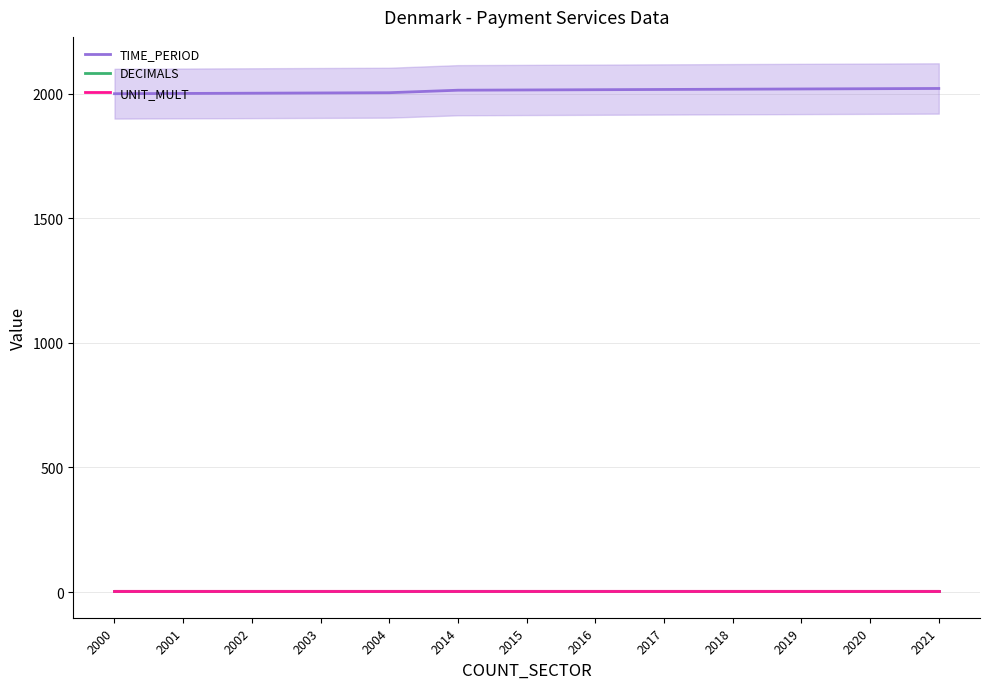

The value of TIME_PERIOD at 2015 is 3075. True or false?

False